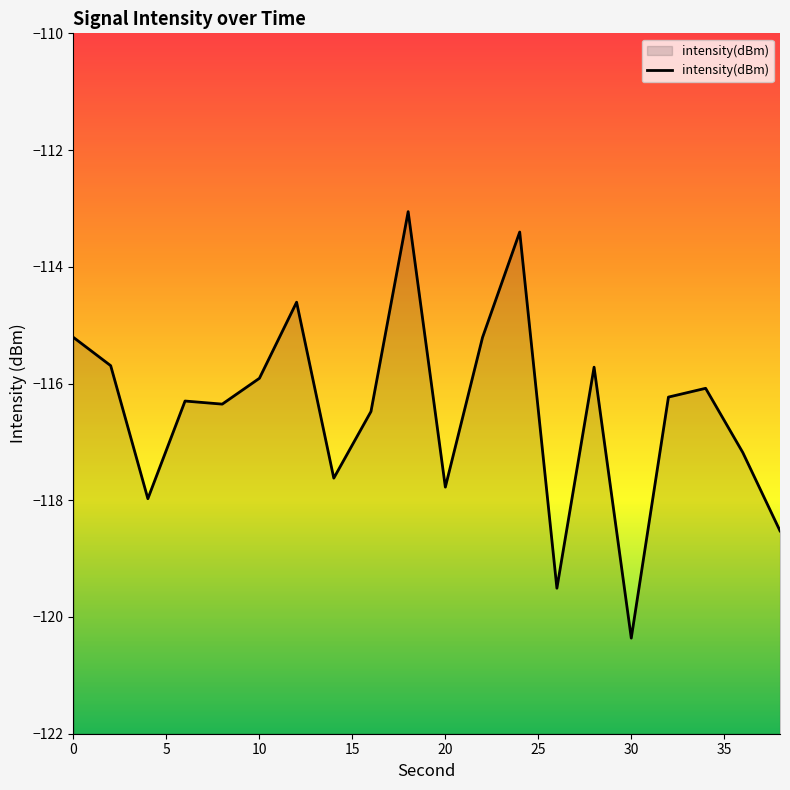

The value at 10 is -115.9. True or false?

True